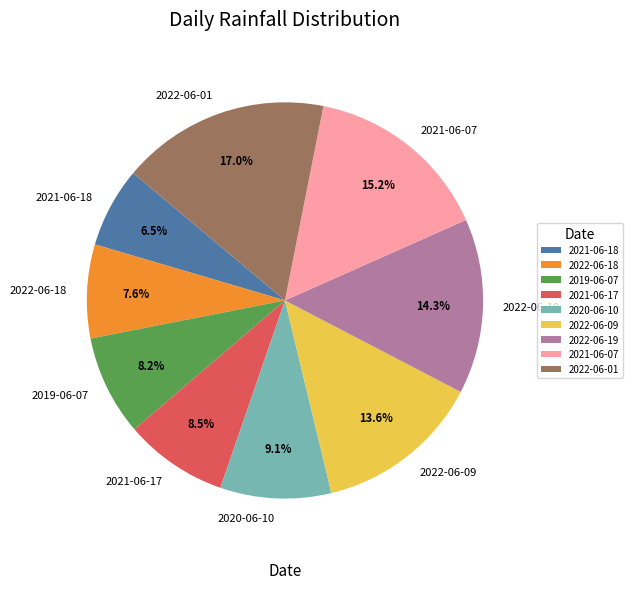

What is the ratio of the value at 2021-06-17 to the value at 2021-06-07?

0.6